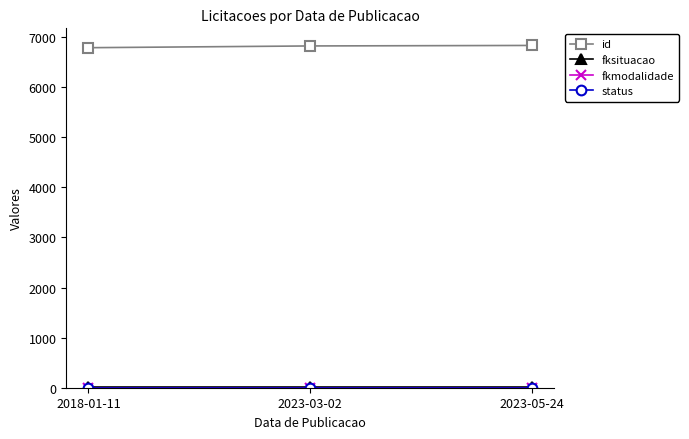

What is the sum of all id values?

20447